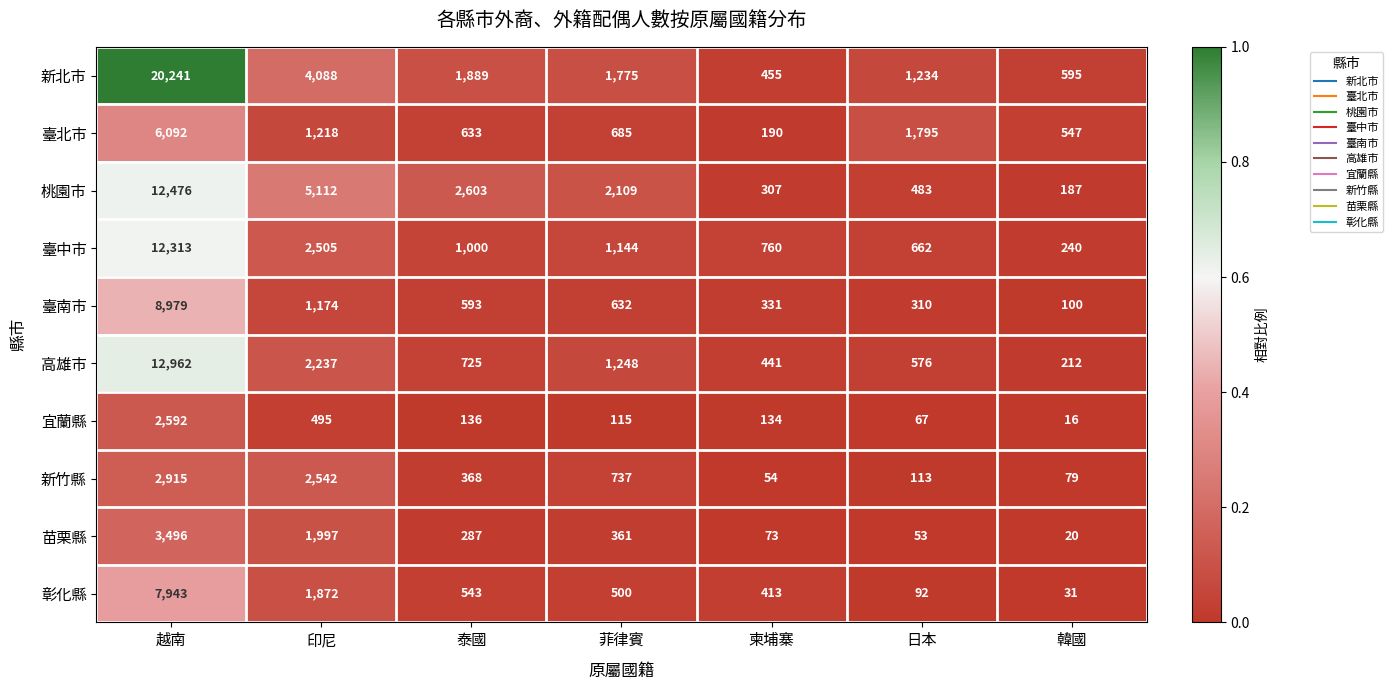

True or false: 臺南市 has a value of 8979 at 越南.

True